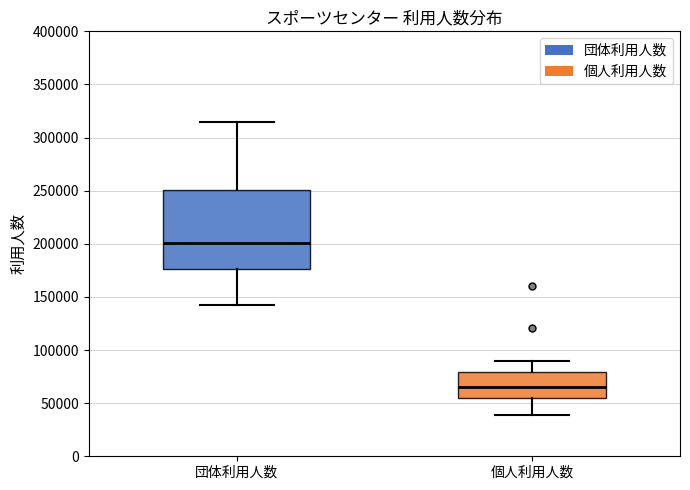

Where is the upper edge of the box for 個人利用人数 on the y-axis? The values are not printed on the chart, so give them approximately, as read against the axis.

80000